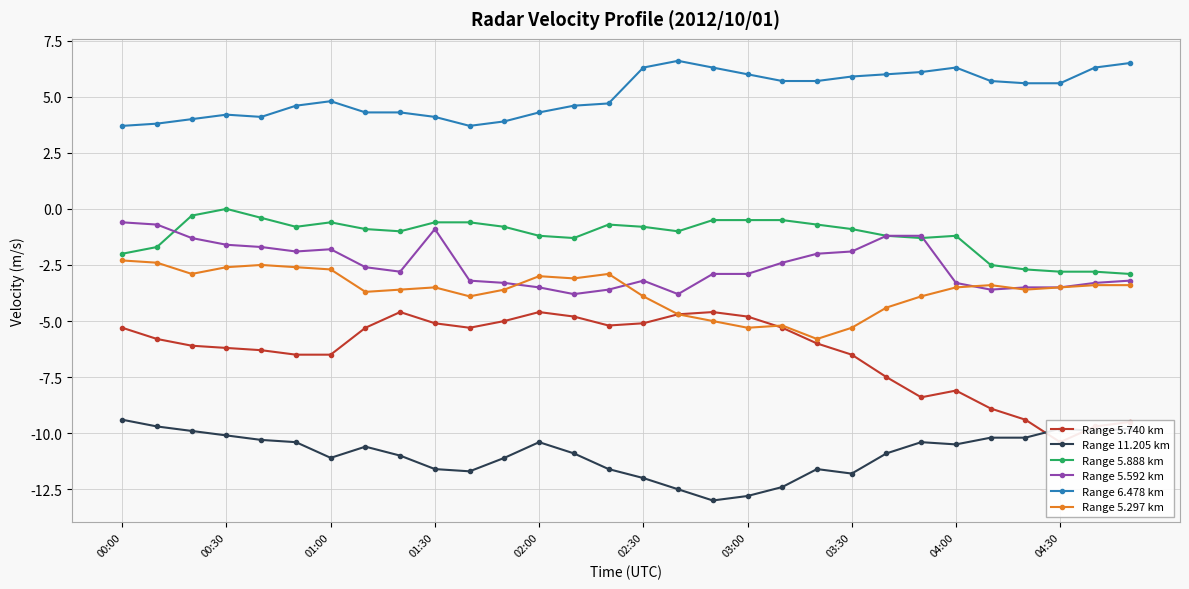

Which series has the largest total across all categories?

Range 6.478 km